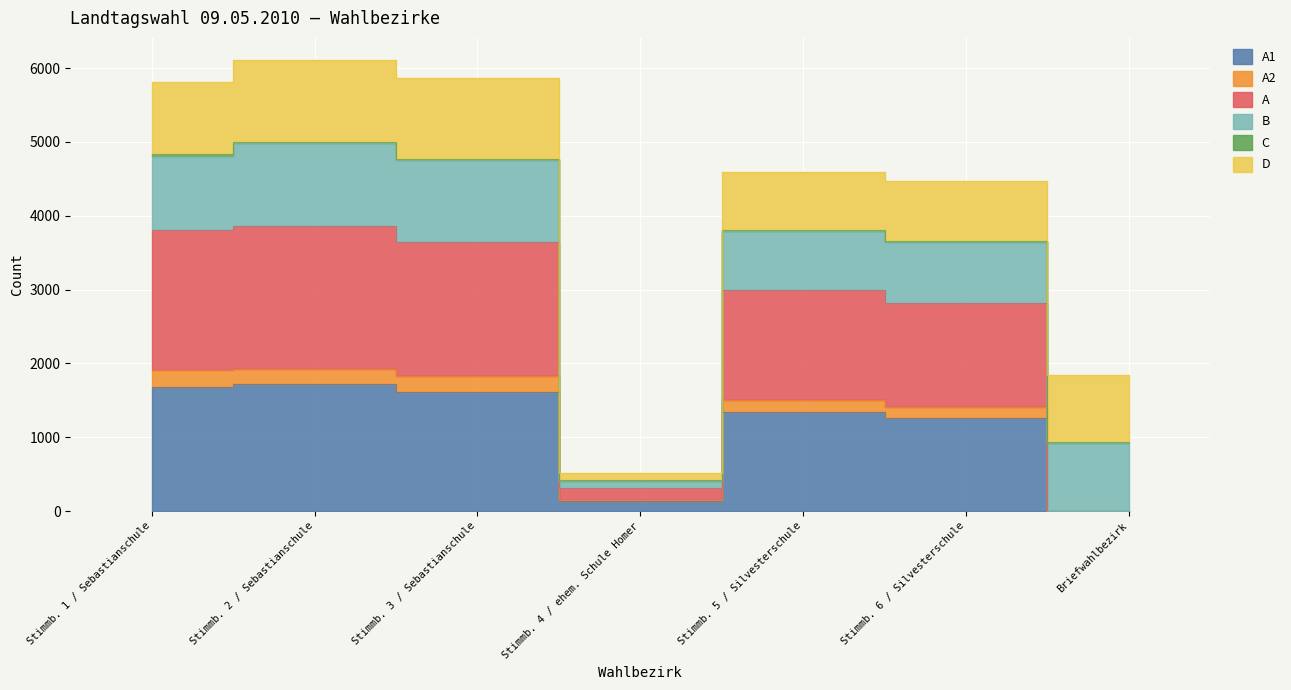

What is the label of the 2nd point from the right?

Stimmb. 6 / Silvesterschule